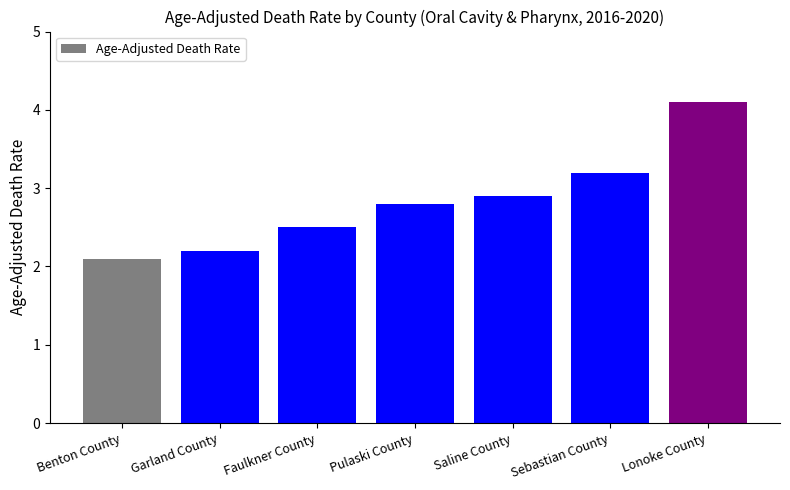

What is the difference between the values at Saline County and Sebastian County?

0.3